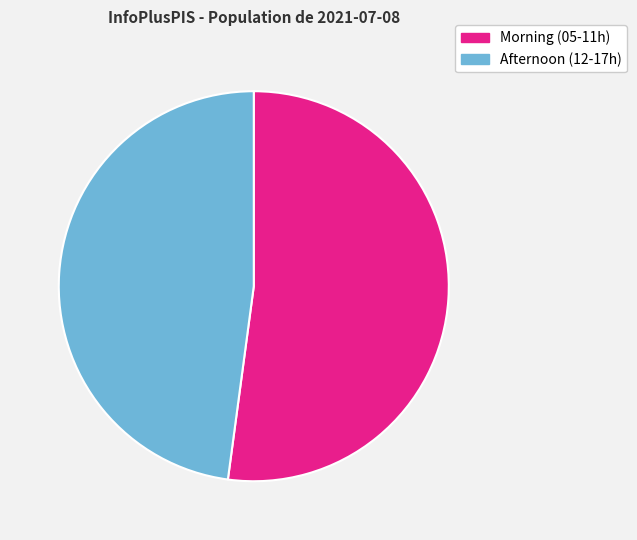

Is there a majority slice in this chart?

Yes